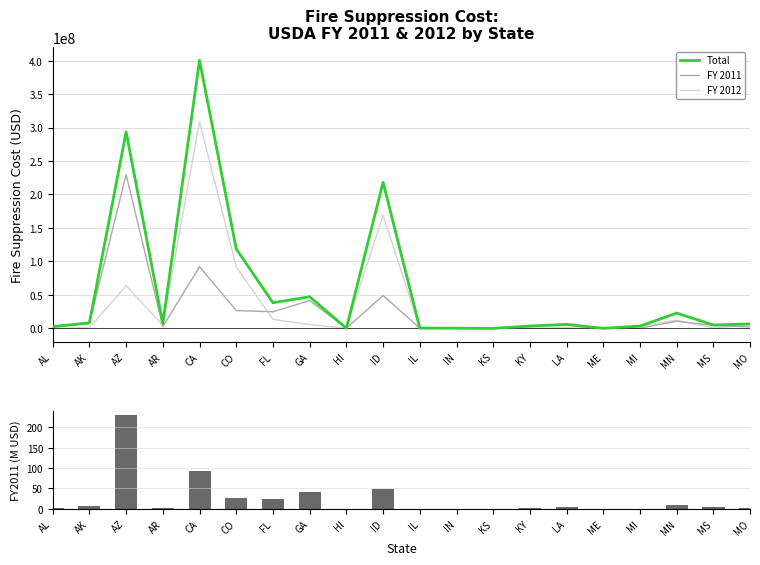

How many groups of bars are there?

20